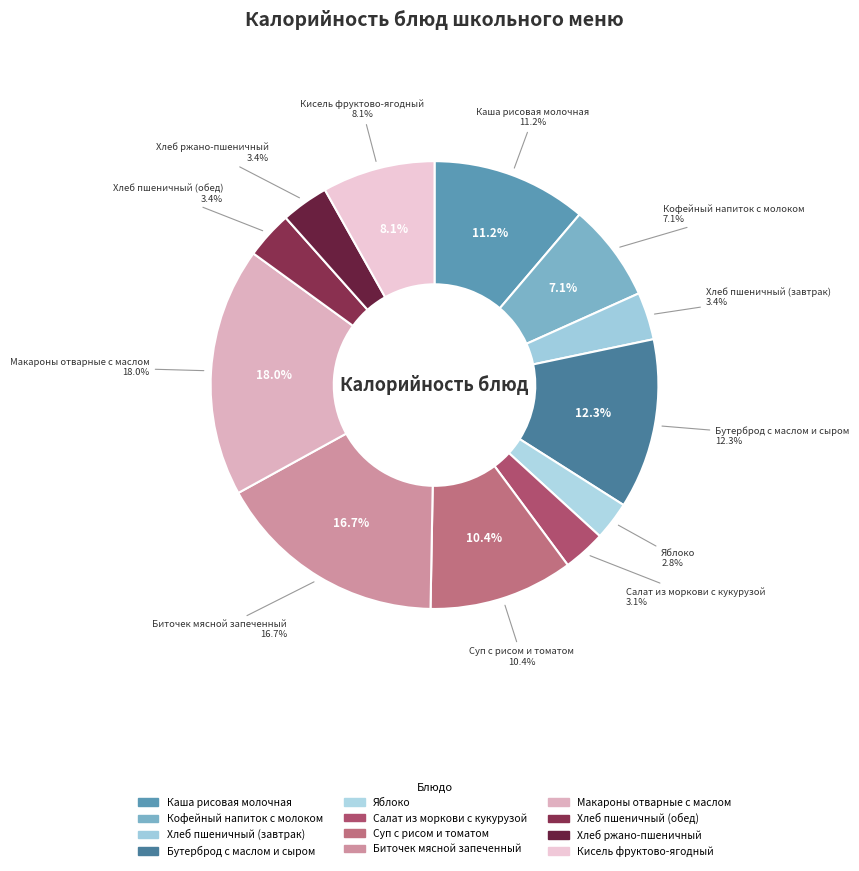

Which category has the smallest portion of the pie?

Яблоко